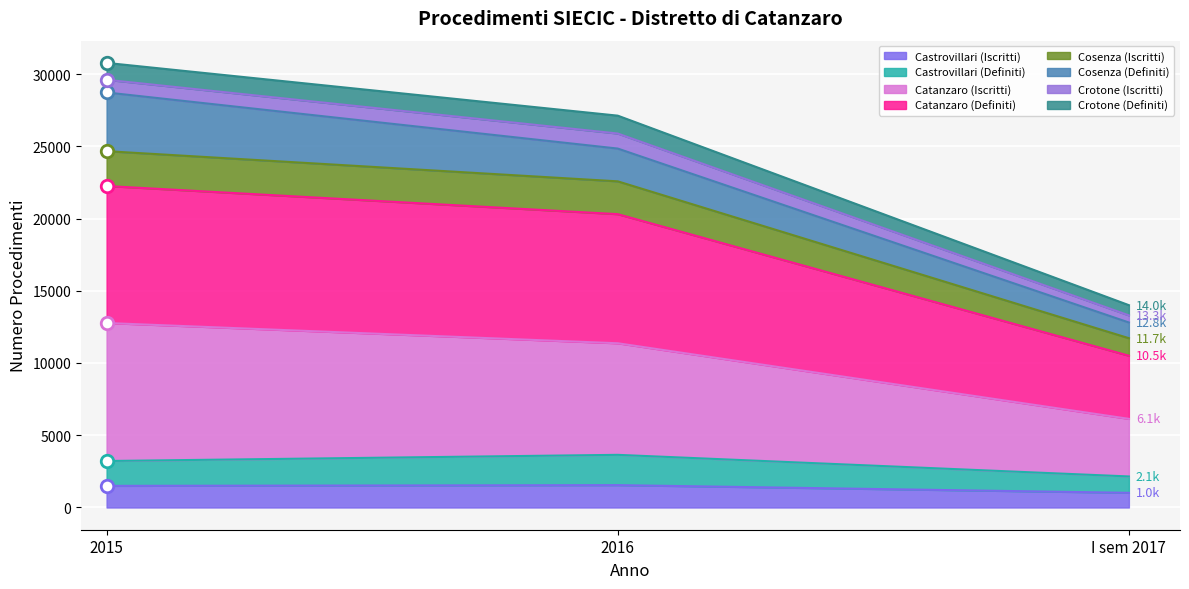

What is the minimum value for Castrovillari (Iscritti)?

1016